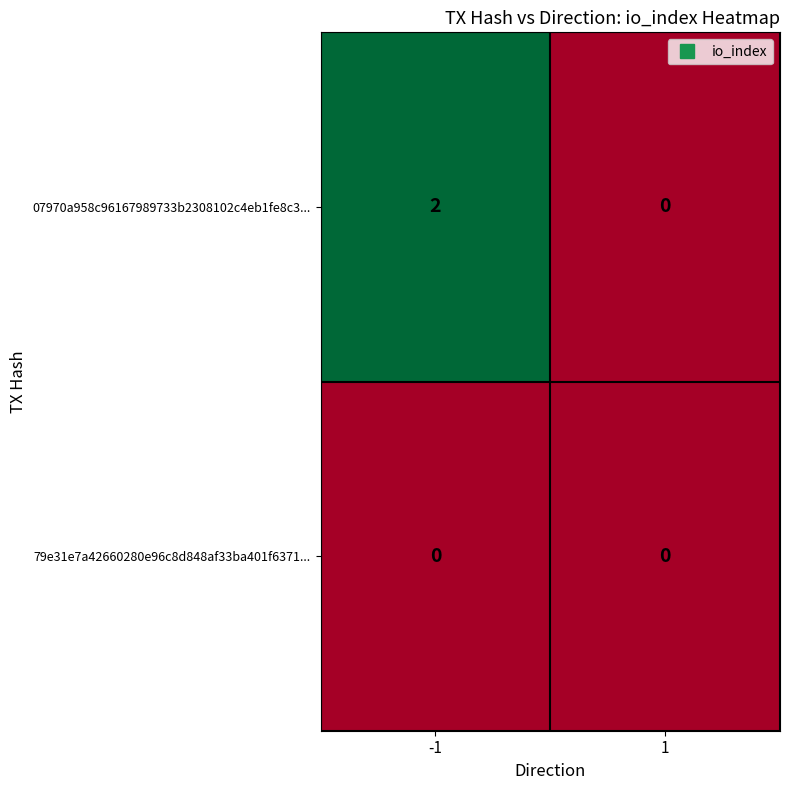

Which series has the largest total across all categories?

07970a958c96167989733b2308102c4eb1fe8c3...